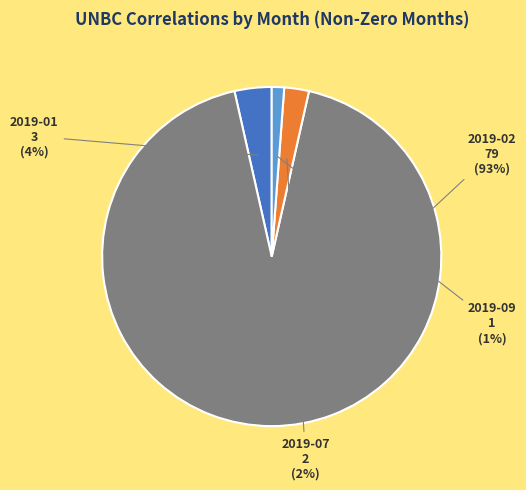

Is there any slice that represents more than half of the pie?

Yes